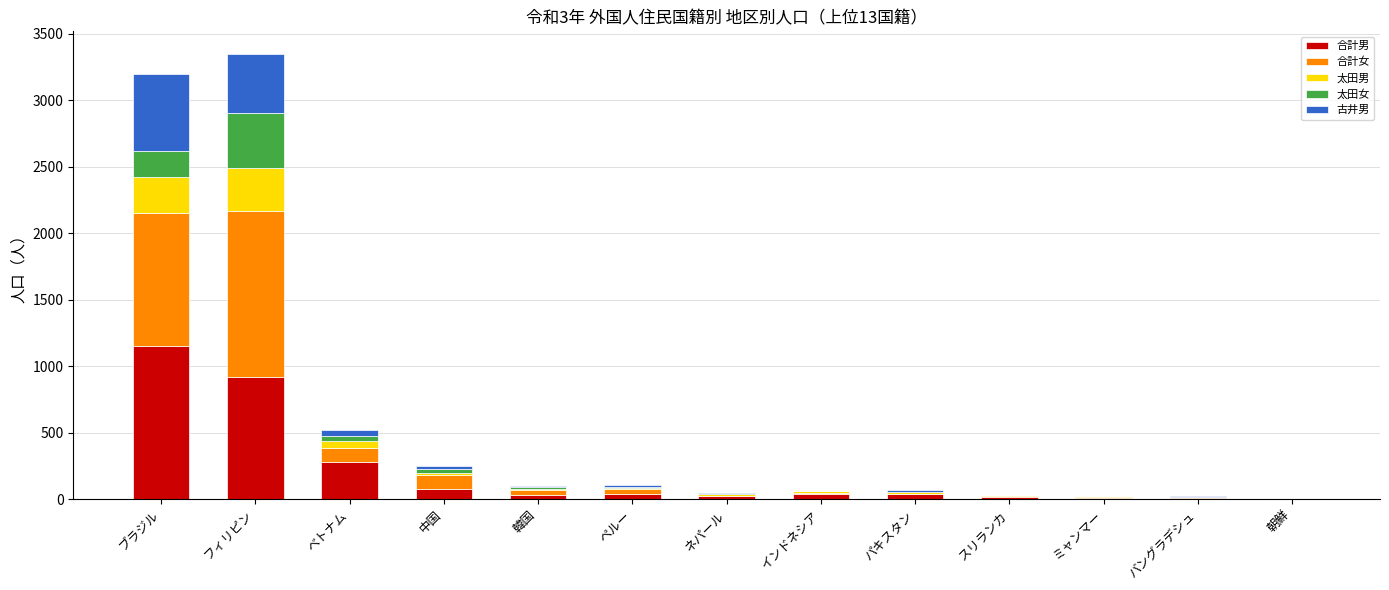

At which label does 合計男 reach its peak?

ブラジル